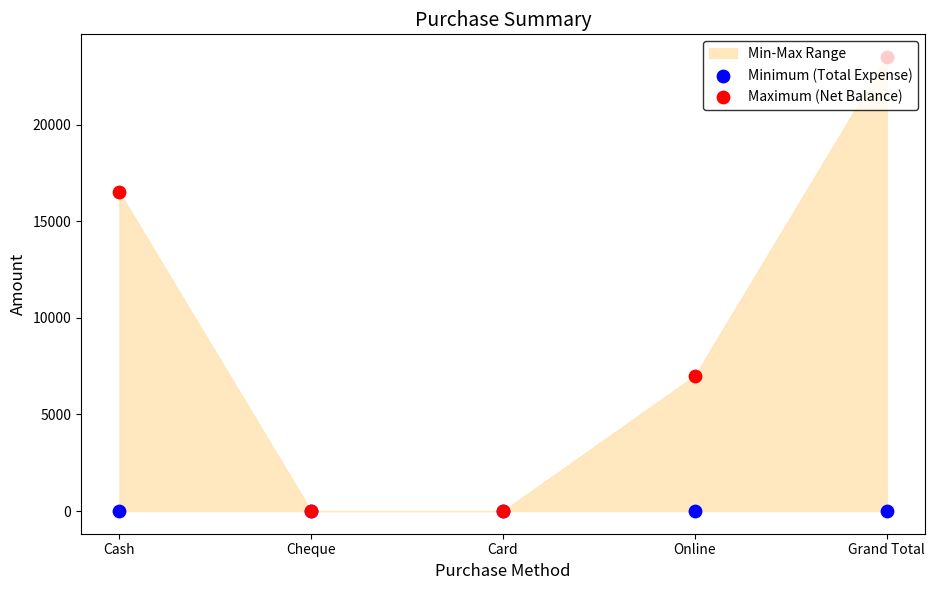

Which series reaches the maximum Y coordinate?

Maximum (Net Balance)